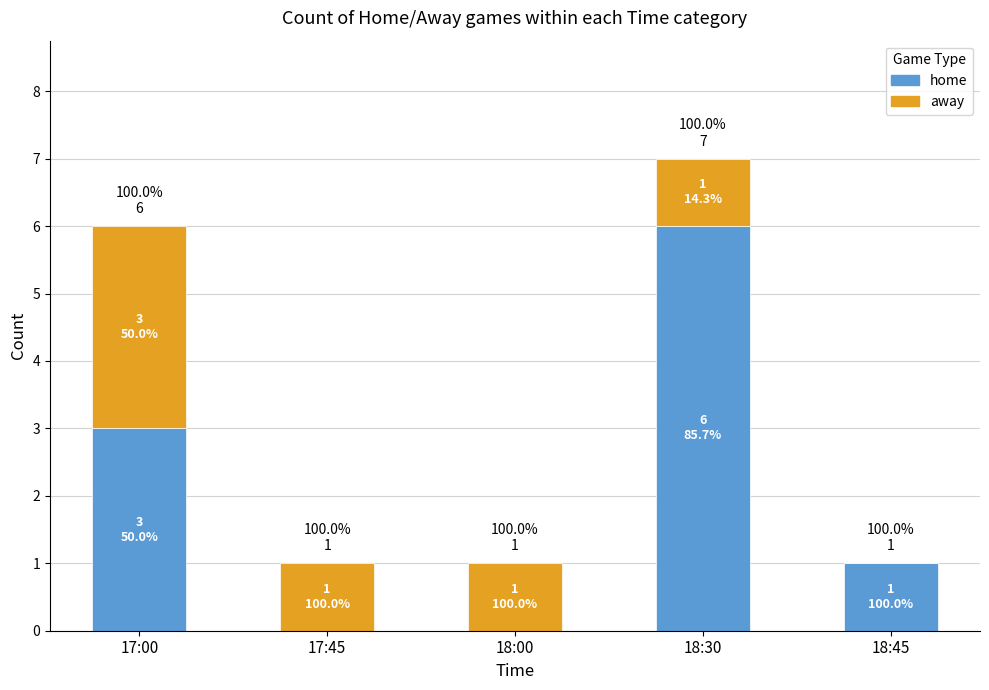

At which label does home first exceed 1?

17:00